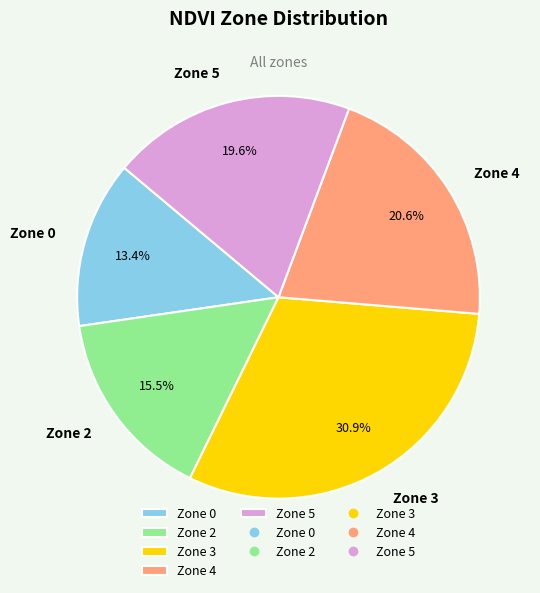

What percentage is the Zone 3 slice, to the nearest percent?

31%